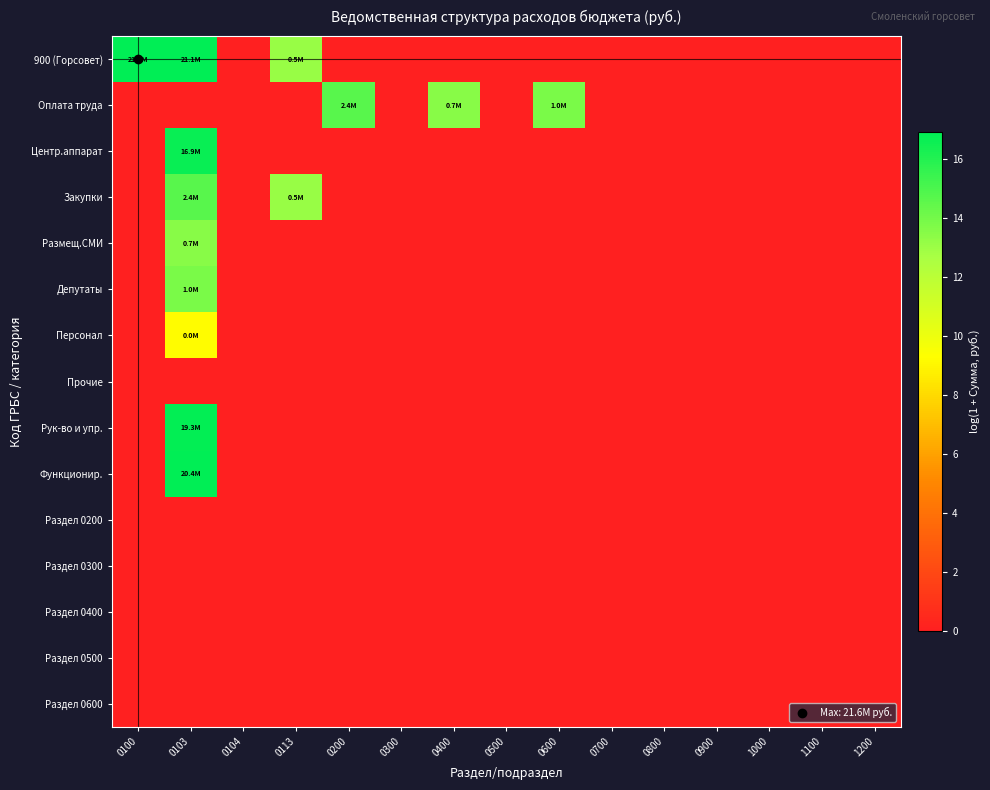

At which category is the sum across all series the highest?

0103